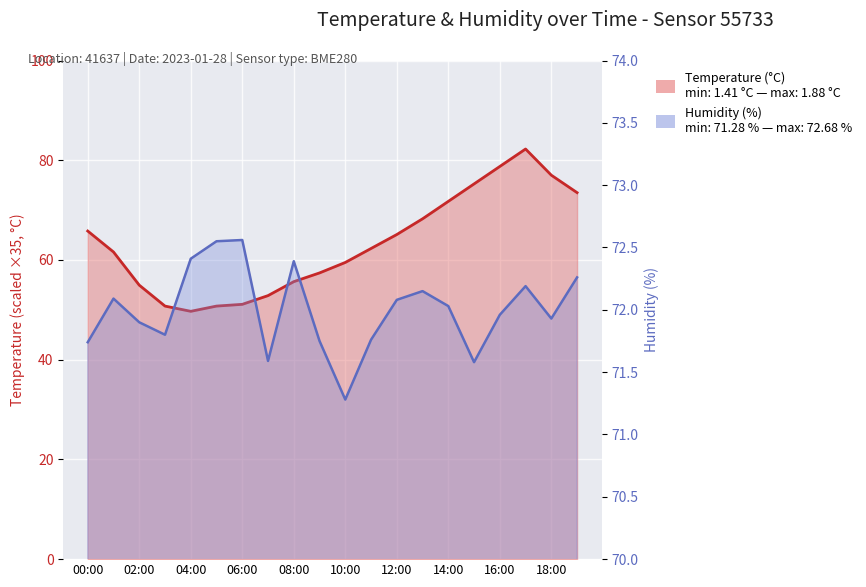

How many lines are shown in the chart?

2